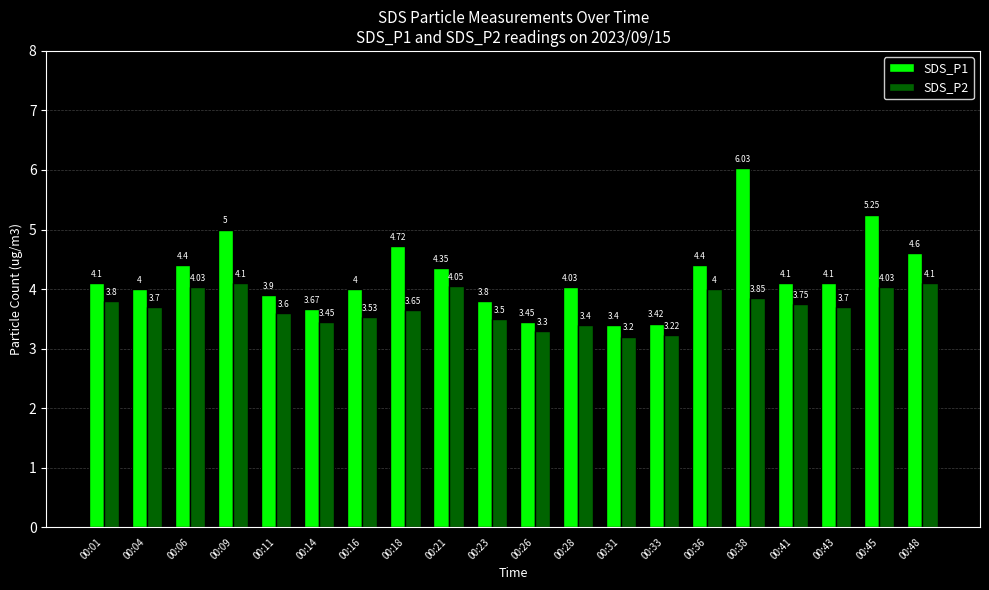

What is the difference between the maximum and minimum values in the SDS_P1 series?

2.6